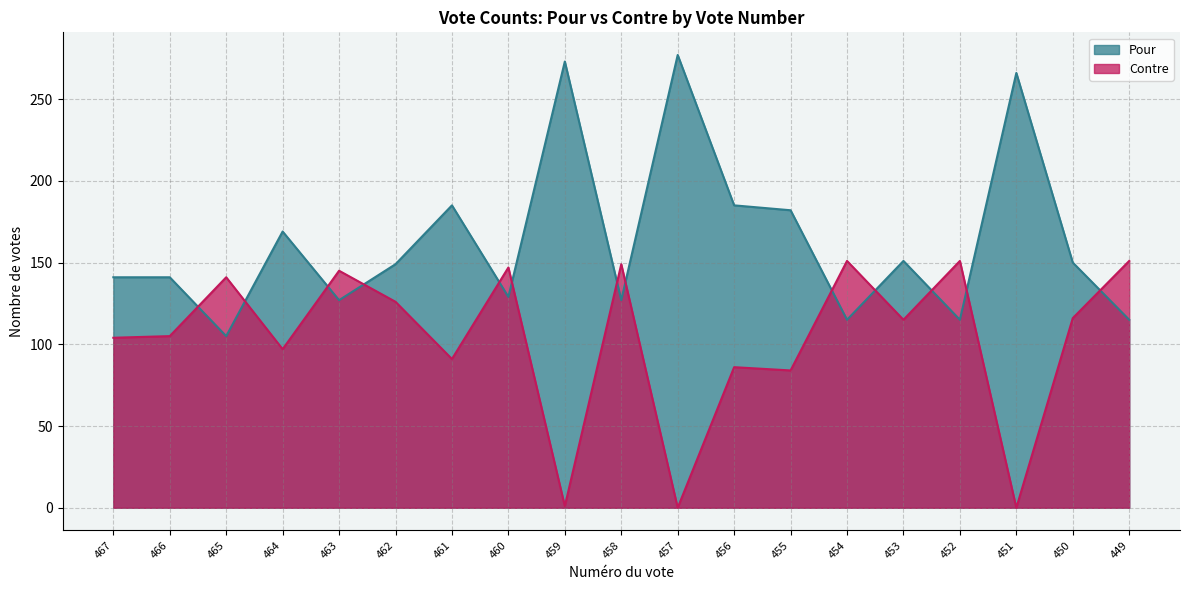

What is the sum of the Contre values at 454 and 458?

300